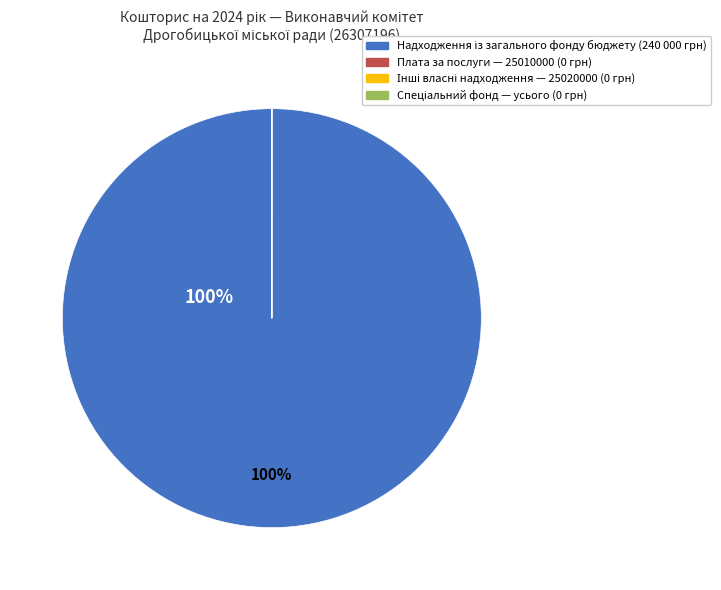

To the nearest percent, what is the difference between the largest and smallest slice percentages?

100%